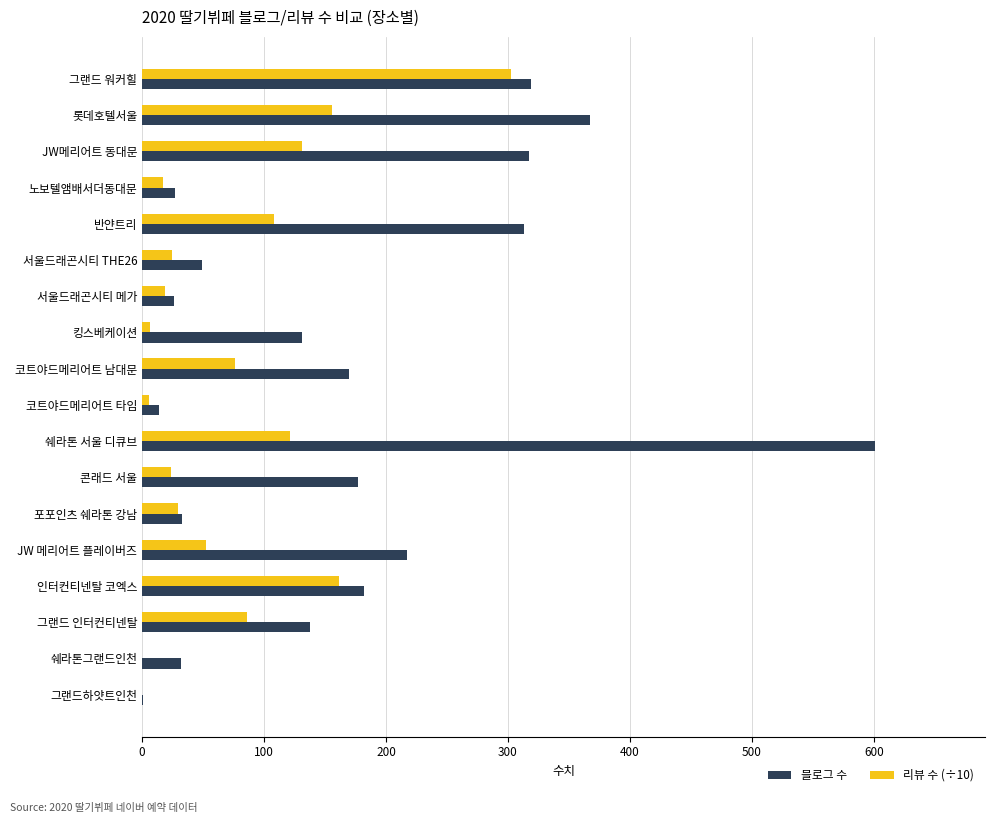

The value of 블로그 수 at 인터컨티넨탈 코엑스 is 182.0. True or false?

True